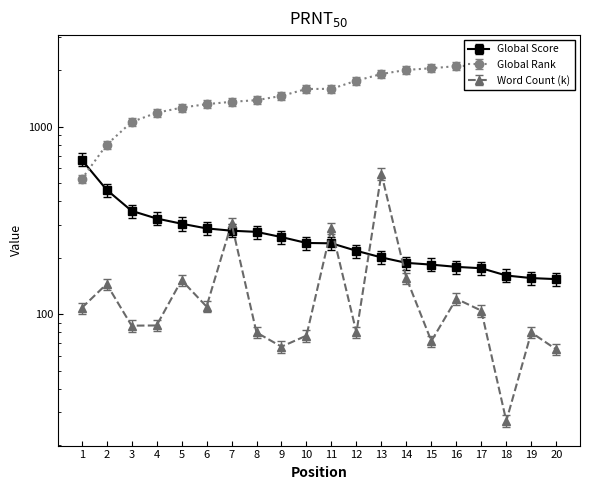

The Word Count series shows 80.0 at 12. True or false?

True